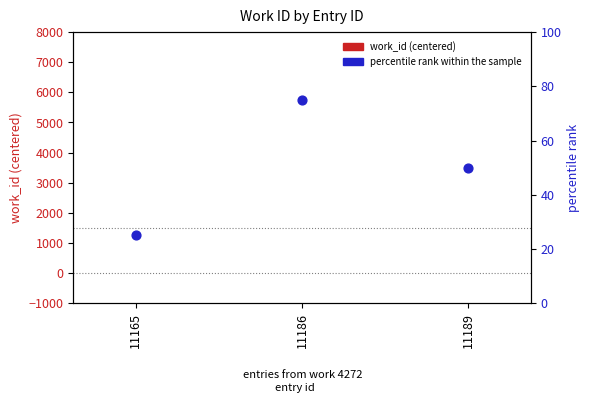

Which series has the widest spread of Y values?

percentile rank within the sample